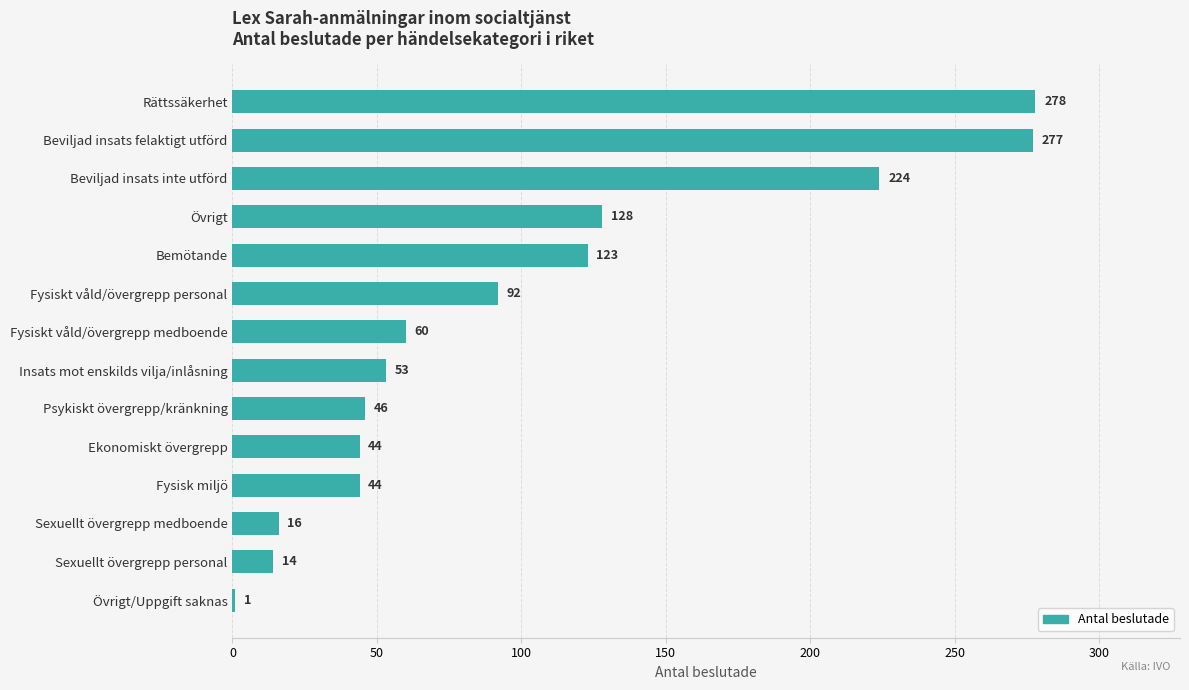

What is the average value?

100